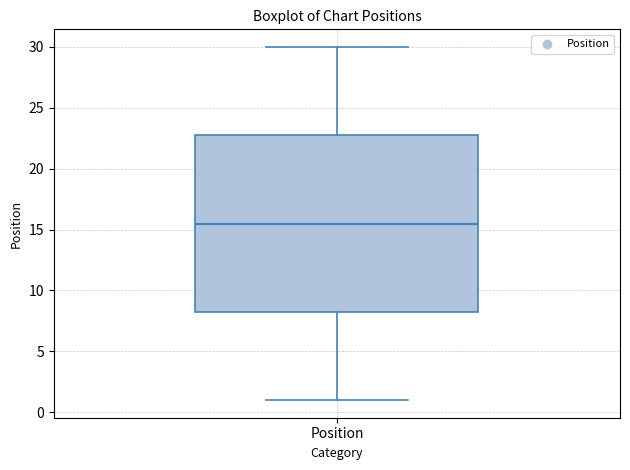

Transcribe this box plot: give where the median line is, the range the box spans, and where the two whiskers end, as read against the y-axis. The values are not printed on the chart, so give them approximately, as read against the axis.

median 15.5, box 8.5 to 23.0, whiskers 1.0 to 30.0